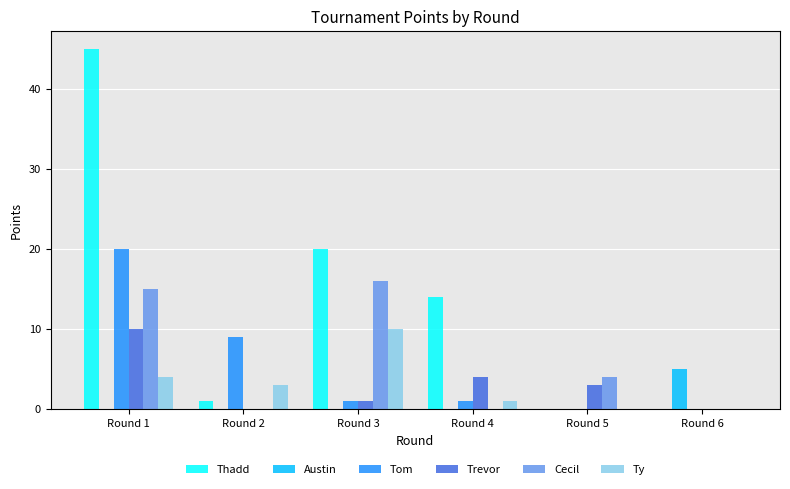

The Ty series shows 5 at Round 5. True or false?

False